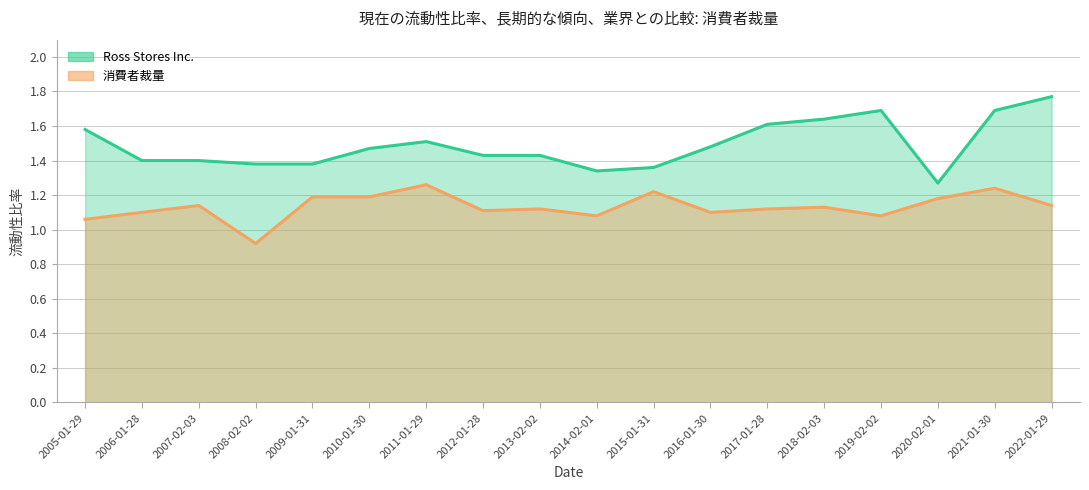

How many data points in 消費者裁量 are above 1?

17